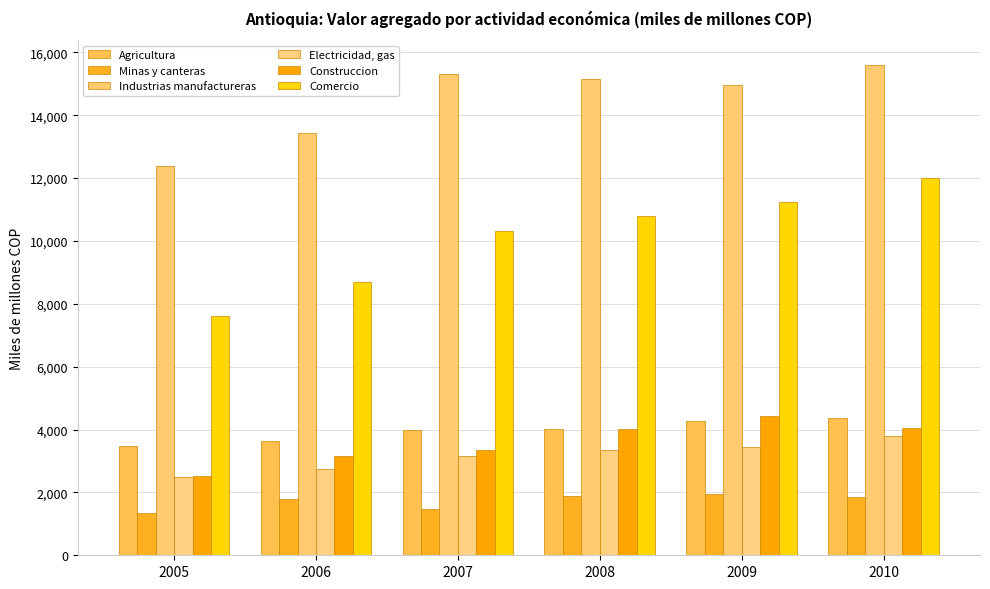

What is the difference between the second highest and second lowest values in the Comercio series?

2543.3